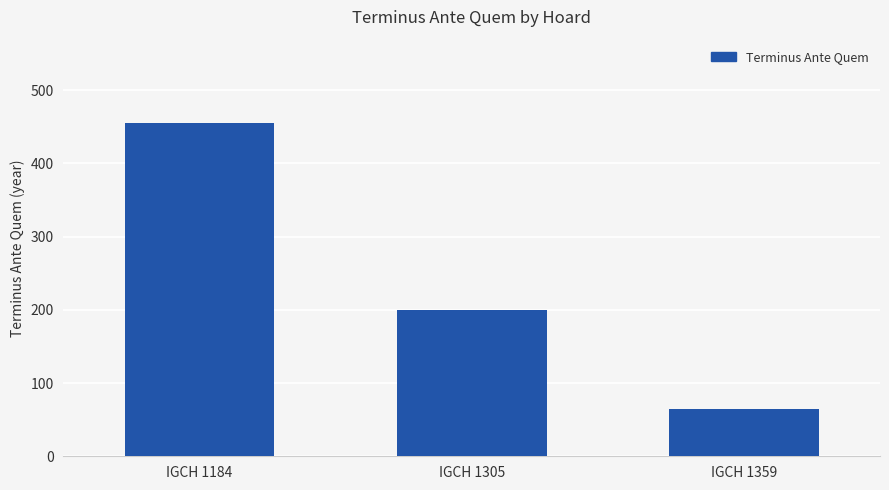

Is it true that the value at IGCH 1184 is 455?

True